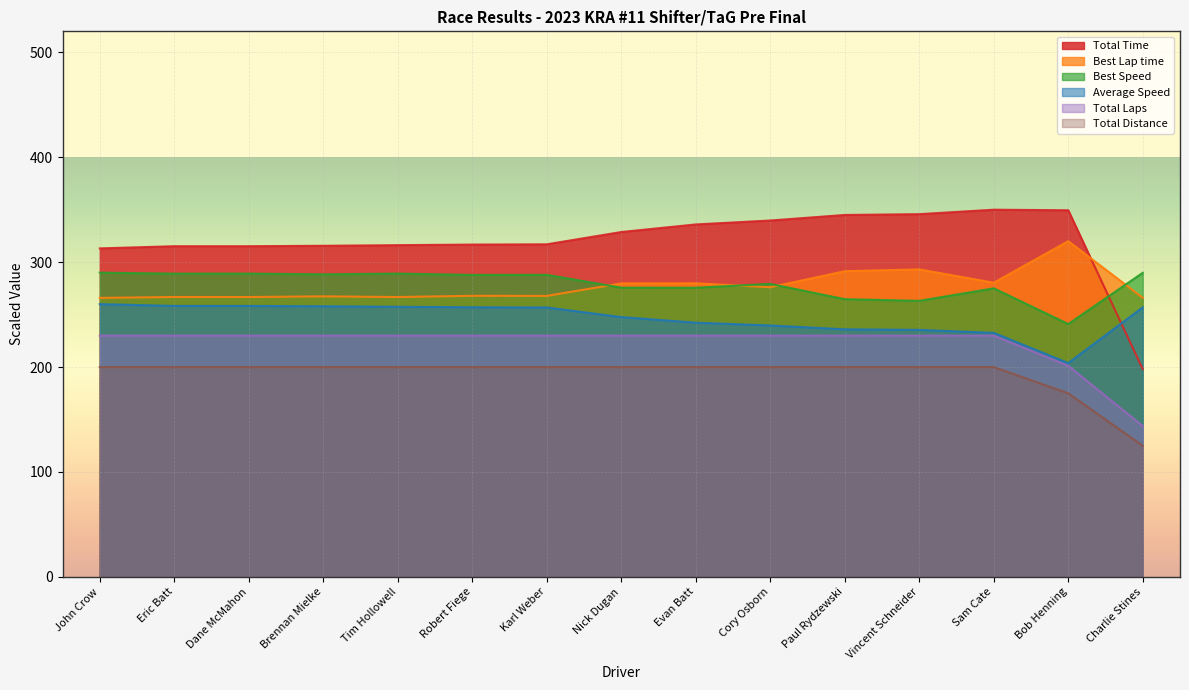

What is the difference between the maximum and minimum values in the Total Laps series?

86.2